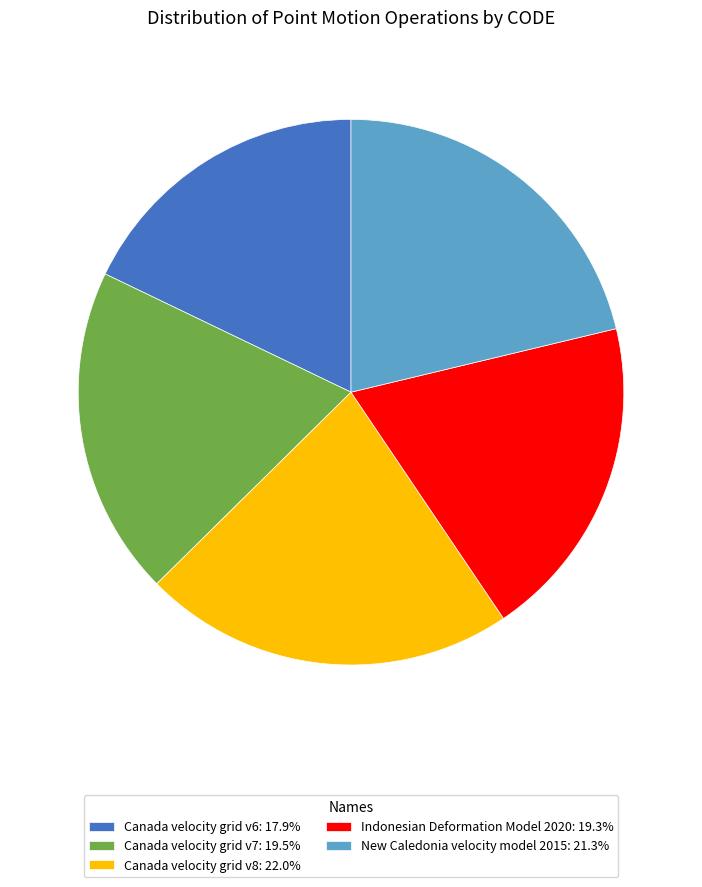

Approximately how many times larger is the value at Canada velocity grid v7 compared to Canada velocity grid v6?

1.1